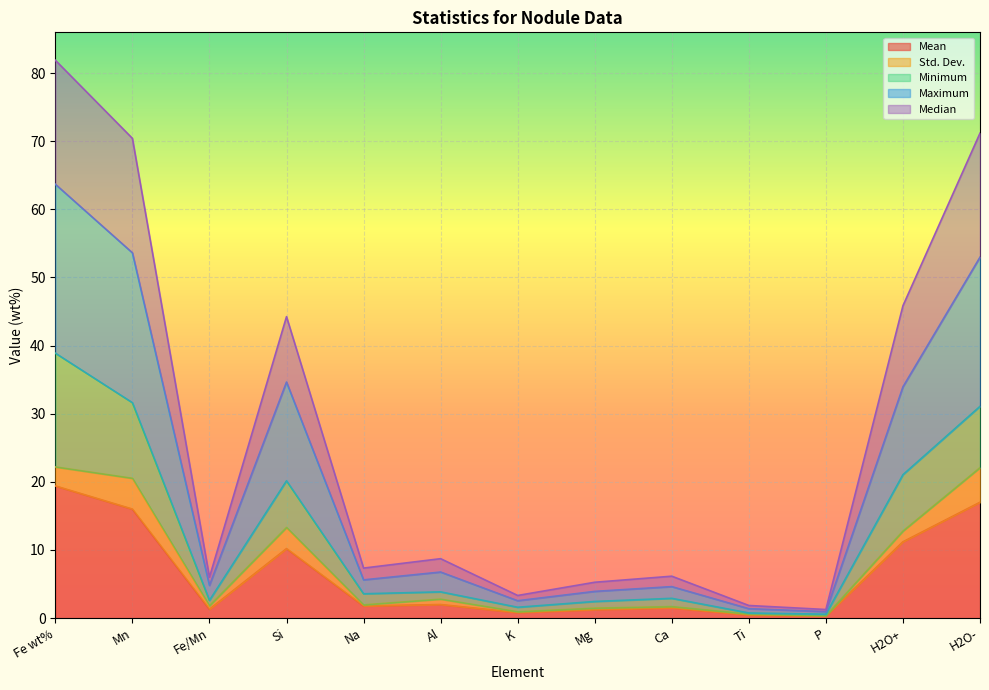

True or false: Maximum has a value of 4.6 at Ca.

True